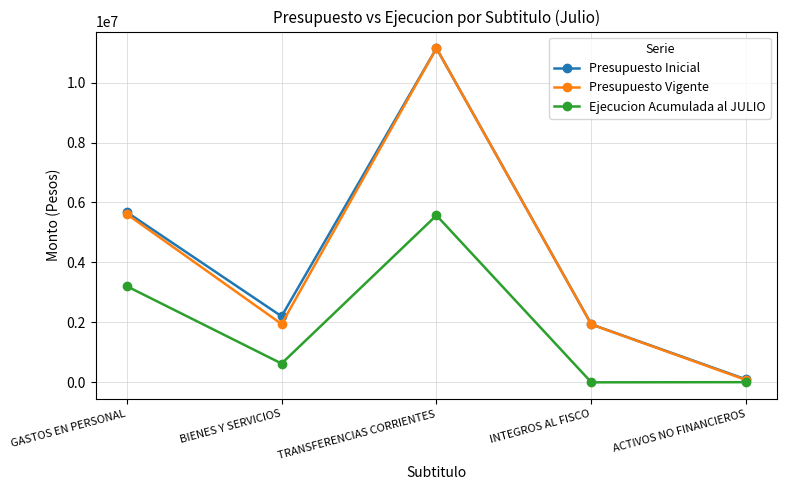

What is the highest value of the Presupuesto Vigente series?

11143797